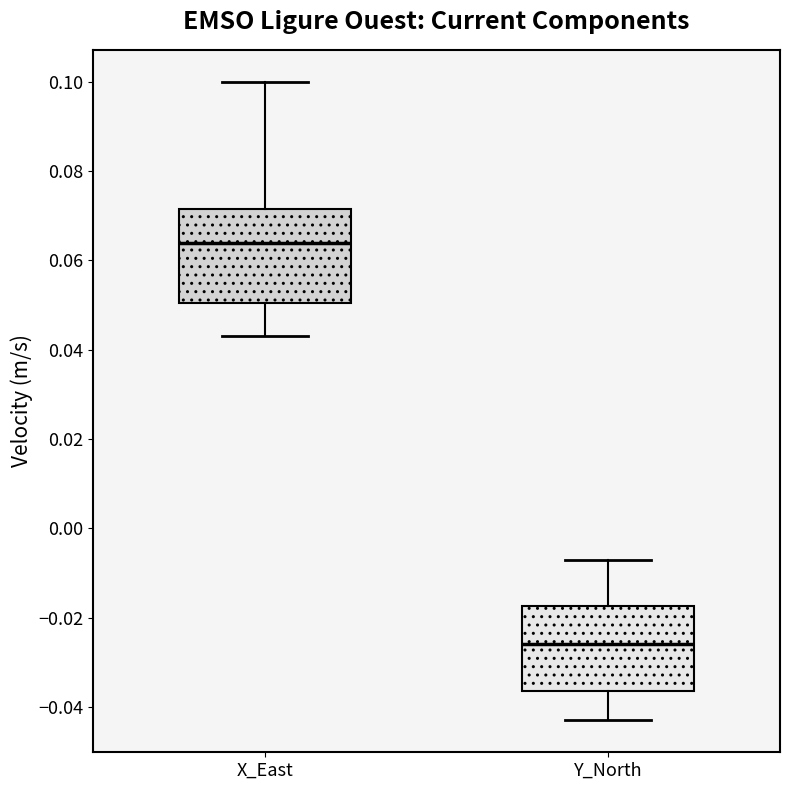

Reading left to right, read every box against the y-axis: the position of its median line, the range the box covers, and the ends of its whiskers. The values are not printed on the chart, so give them approximately, as read against the axis.

X_East: median 0.064, box 0.050 to 0.072, whiskers 0.044 to 0.100
Y_North: median -0.026, box -0.036 to -0.018, whiskers -0.042 to -0.006